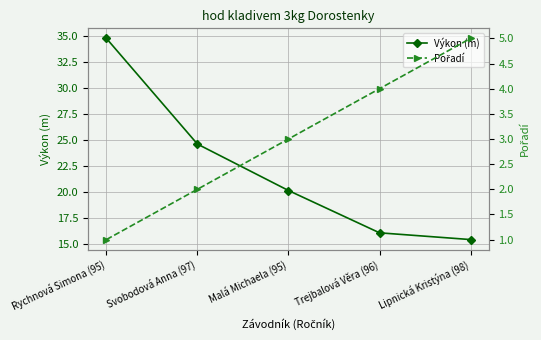

What is the smallest value displayed?

1.0